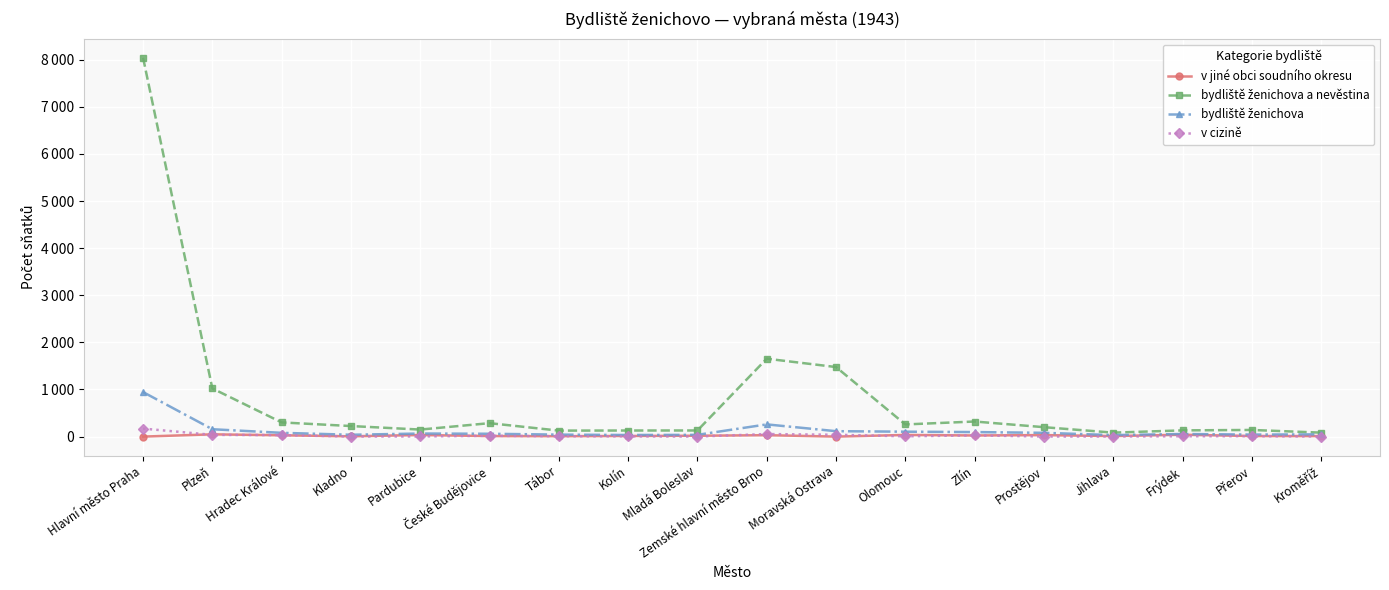

Reading left to right, what are all the values shown in this chart?

v jiné obci soudního okresu: Hlavní město Praha=0	Plzeň=48	Hradec Králové=28	Kladno=6	Pardubice=34	České Budějovice=11	Tábor=9	Kolín=13	Mladá Boleslav=18	Zemské hlavní město Brno=30	Moravská Ostrava=0	Olomouc=35	Zlín=24	Prostějov=32	Jihlava=11	Frýdek=40	Přerov=12	Kroměříž=11
bydliště ženichova a nevěstina: Hlavní město Praha=8042	Plzeň=1022	Hradec Králové=301	Kladno=224	Pardubice=149	České Budějovice=285	Tábor=127	Kolín=129	Mladá Boleslav=130	Zemské hlavní město Brno=1653	Moravská Ostrava=1476	Olomouc=258	Zlín=320	Prostějov=200	Jihlava=84	Frýdek=132	Přerov=141	Kroměříž=84
bydliště ženichova: Hlavní město Praha=945	Plzeň=156	Hradec Králové=80	Kladno=39	Pardubice=65	České Budějovice=60	Tábor=42	Kolín=34	Mladá Boleslav=37	Zemské hlavní město Brno=259	Moravská Ostrava=115	Olomouc=104	Zlín=96	Prostějov=80	Jihlava=32	Frýdek=55	Přerov=43	Kroměříž=47
v cizině: Hlavní město Praha=170	Plzeň=37	Hradec Králové=32	Kladno=2	Pardubice=3	České Budějovice=18	Tábor=8	Kolín=5	Mladá Boleslav=1	Zemské hlavní město Brno=54	Moravská Ostrava=39	Olomouc=6	Zlín=26	Prostějov=1	Jihlava=2	Frýdek=7	Přerov=9	Kroměříž=2